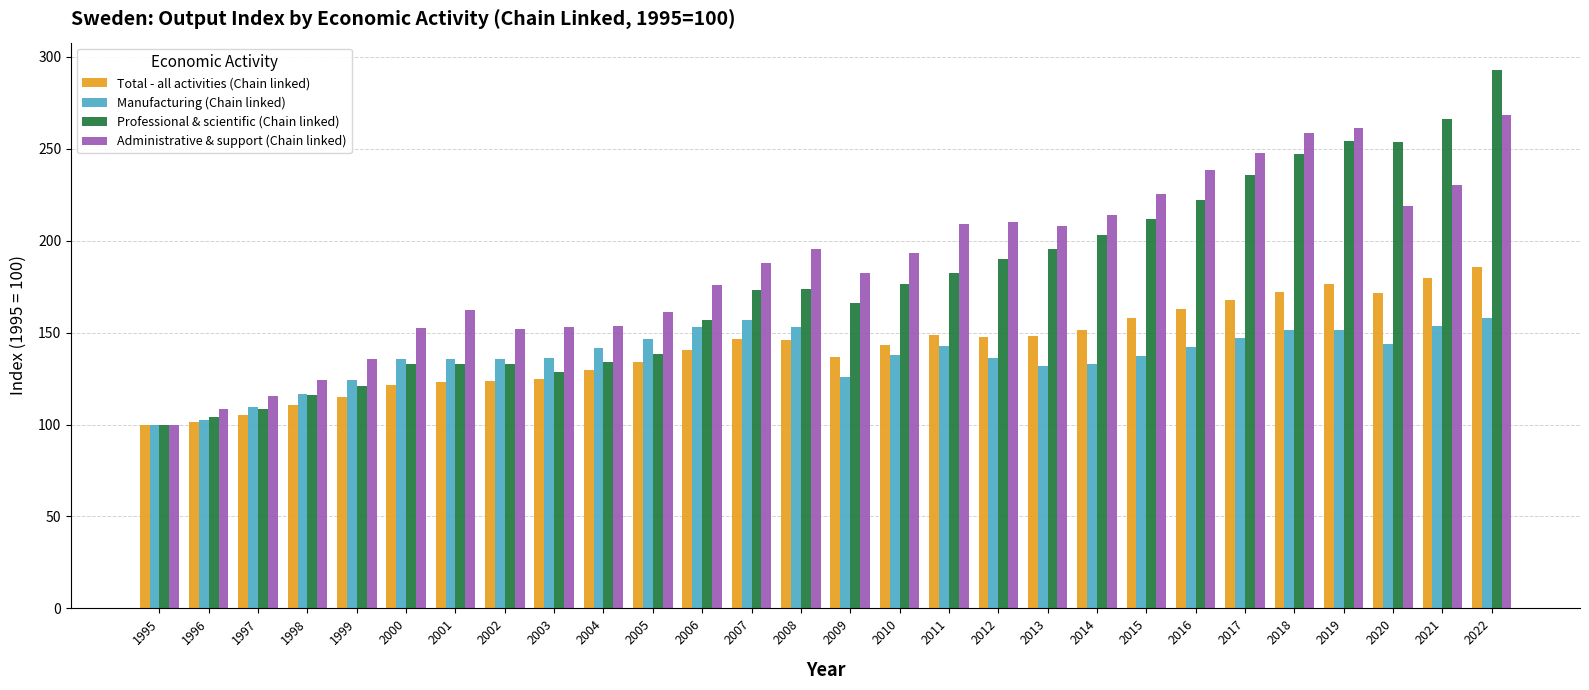

At which category is the sum across all series the highest?

2022